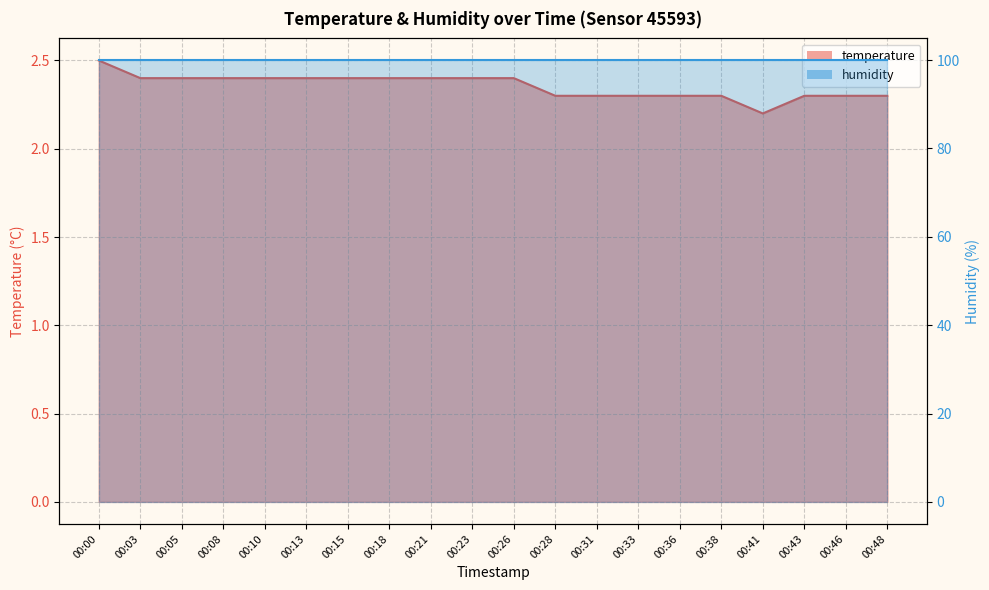

Rank the categories by value from highest to lowest.

00:00, 00:03, 00:05, 00:08, 00:10, 00:13, 00:15, 00:18, 00:21, 00:23, 00:26, 00:28, 00:31, 00:33, 00:36, 00:38, 00:43, 00:46, 00:48, 00:41